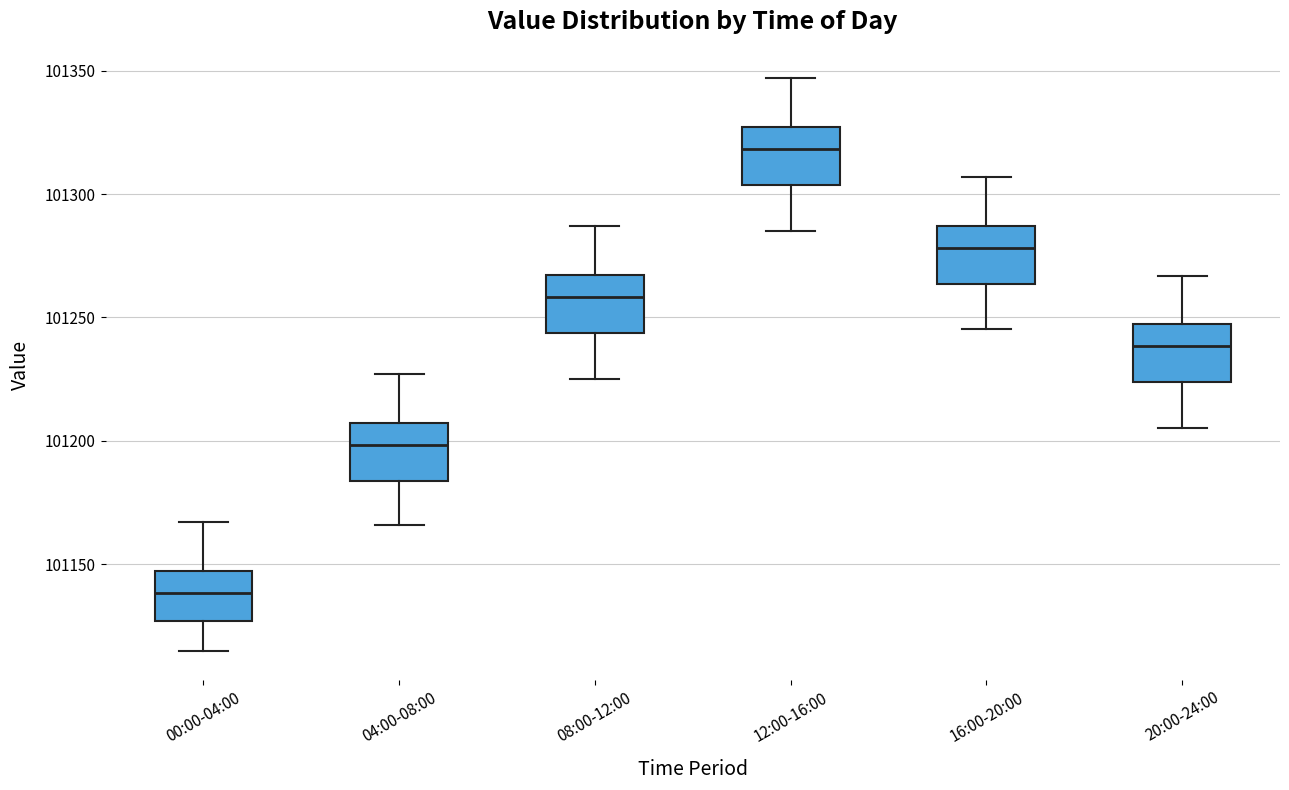

Which box's median line is the lowest?

00:00-04:00